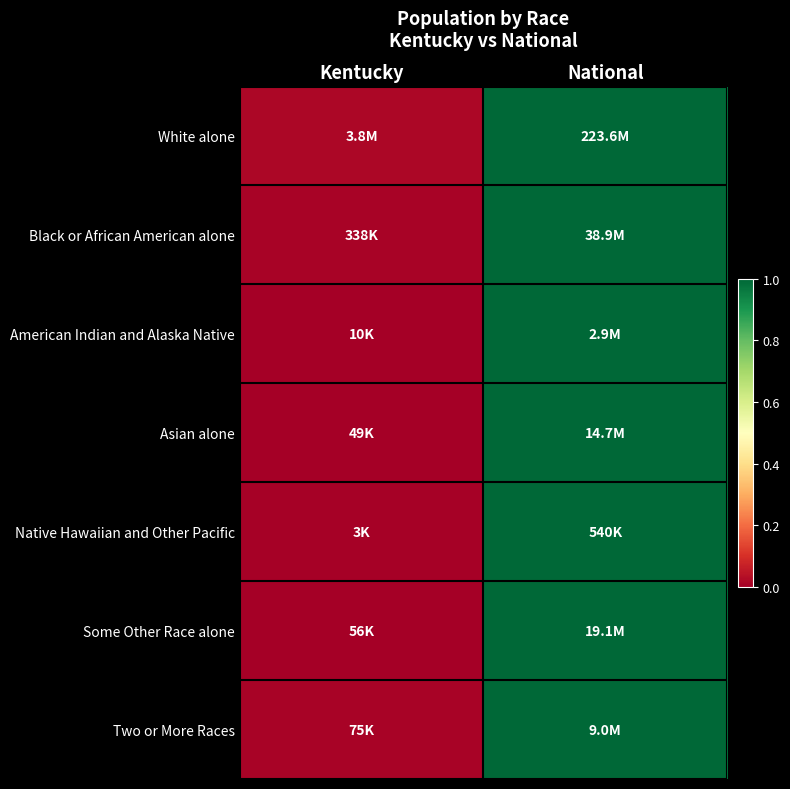

Between Kentucky and National, which is larger?

National